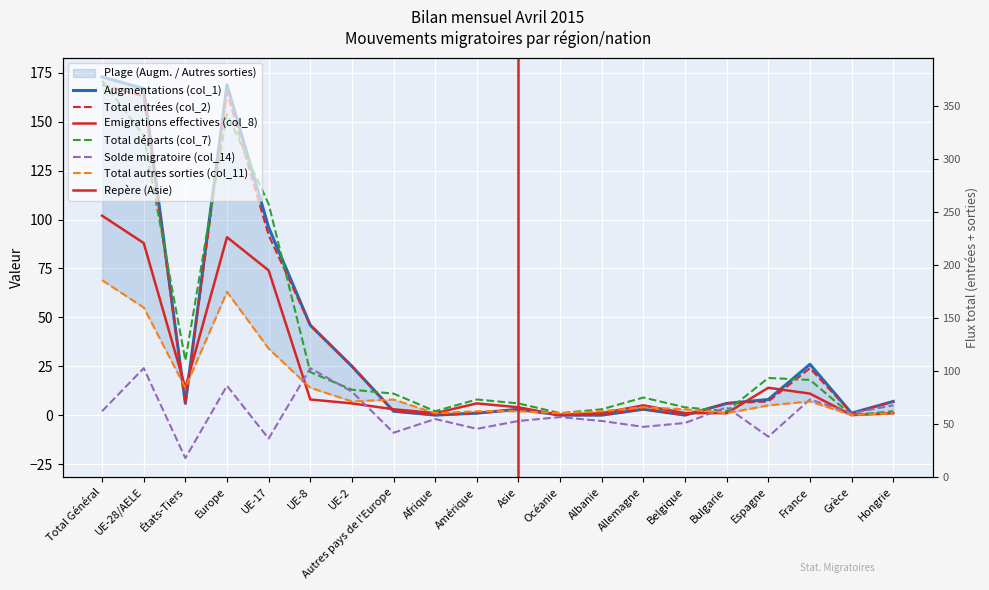

The Emigrations effectives (col_8) series shows 88 at UE-28/AELE. True or false?

True